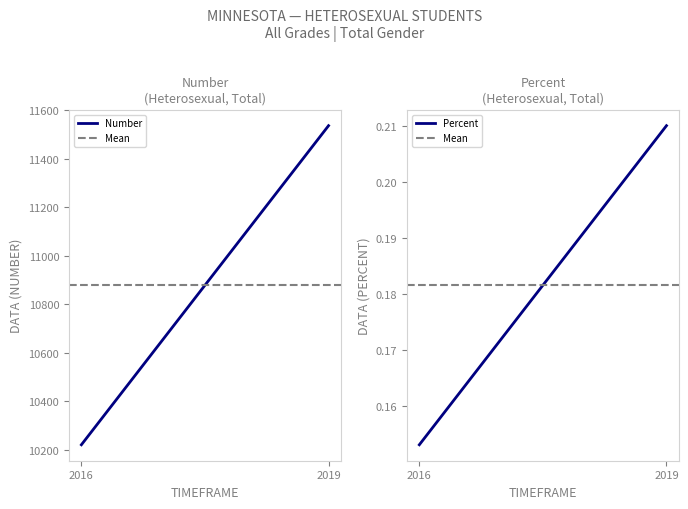

What are all the series names shown in the legend?

Number, Mean, Percent